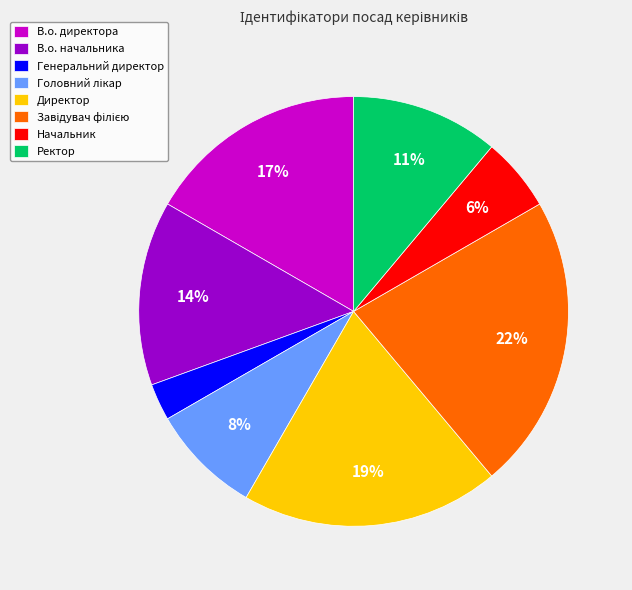

Combined, do В.о. начальника and Директор account for over 50%?

No